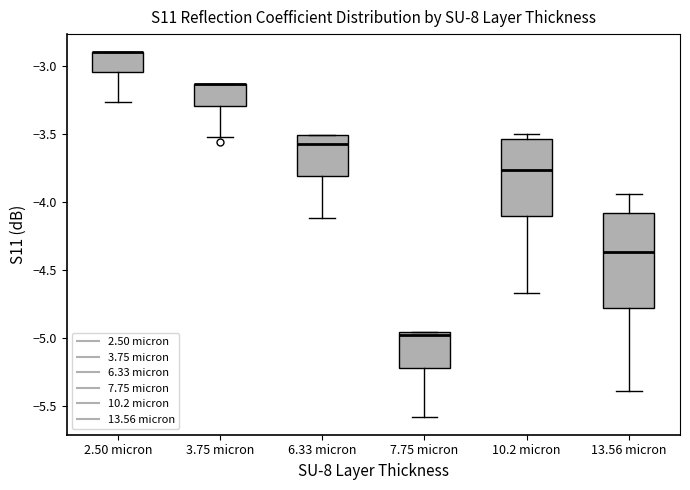

Reading left to right, read every box against the y-axis: the position of its median line, the range the box covers, and the ends of its whiskers. The values are not printed on the chart, so give them approximately, as read against the axis.

2.50 micron: median -2.90 (drawn on the box's upper edge), box -3.05 to -2.90, whiskers -3.25 to -2.90
3.75 micron: median -3.15 (drawn on the box's upper edge), box -3.30 to -3.15, whiskers -3.55 to -3.15
6.33 micron: median -3.60, box -3.80 to -3.50, whiskers -4.10 to -3.50
7.75 micron: median -5.00, box -5.20 to -4.95, whiskers -5.60 to -4.95
10.2 micron: median -3.75, box -4.10 to -3.55, whiskers -4.65 to -3.50
13.56 micron: median -4.35, box -4.80 to -4.10, whiskers -5.40 to -3.95